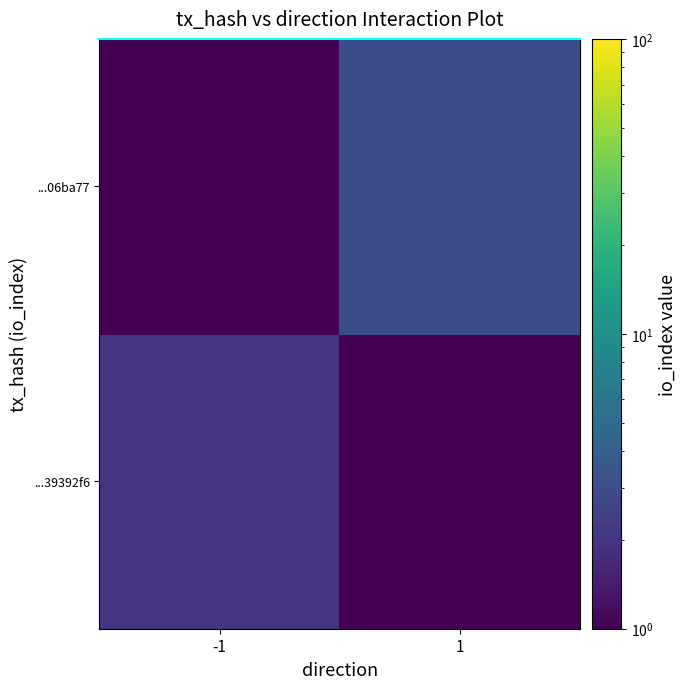

Rank the series by their maximum value, from lowest to highest.

...39392f6, ...06ba77